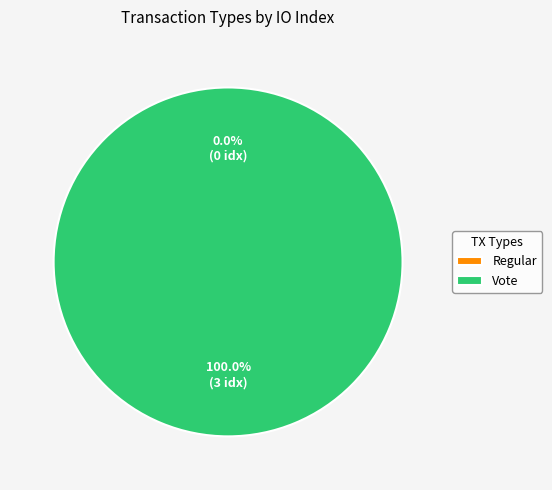

Does Regular account for over 50% of the chart?

No